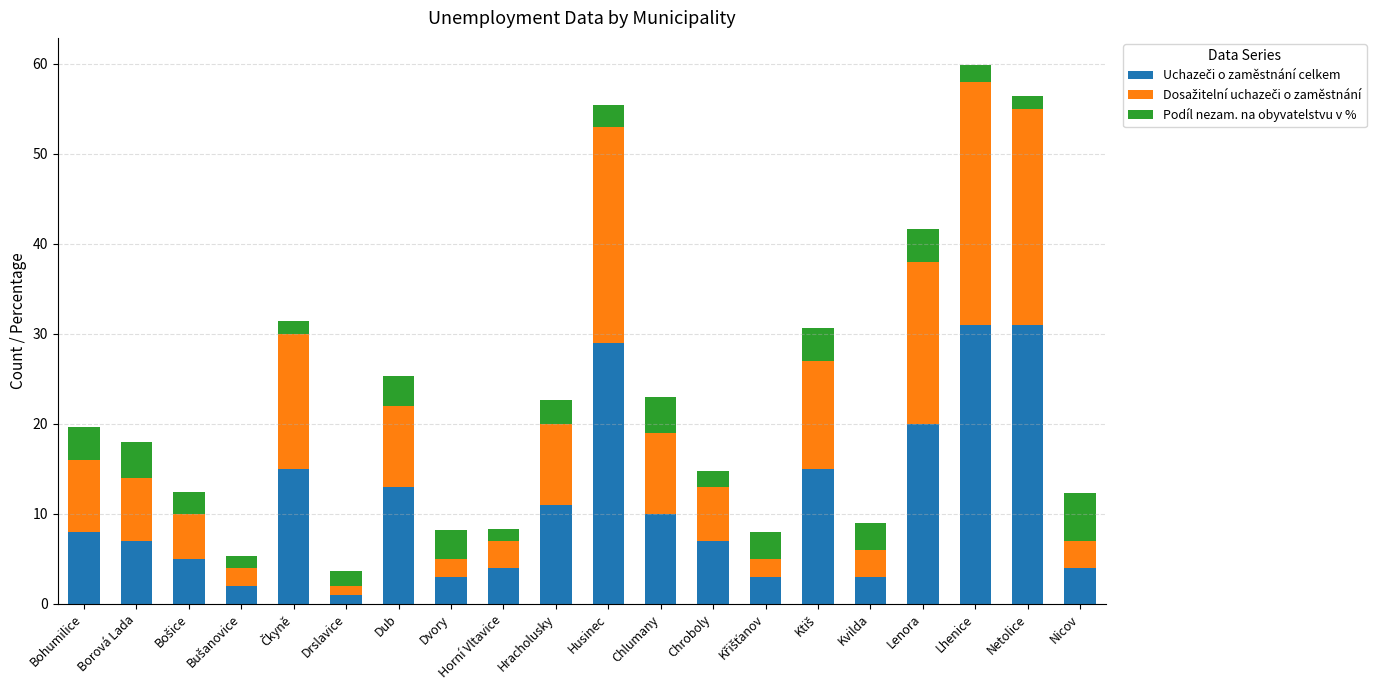

What is the total value across all series at Hracholusky?

22.6